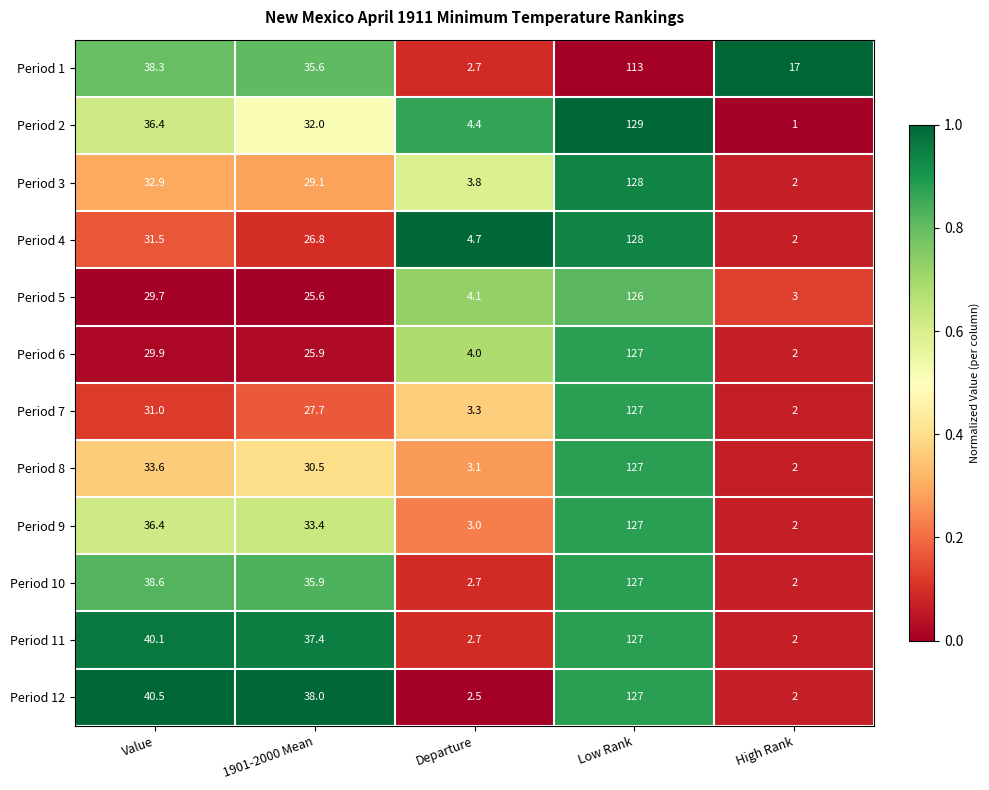

At which category is the sum across all series the highest?

Low Rank